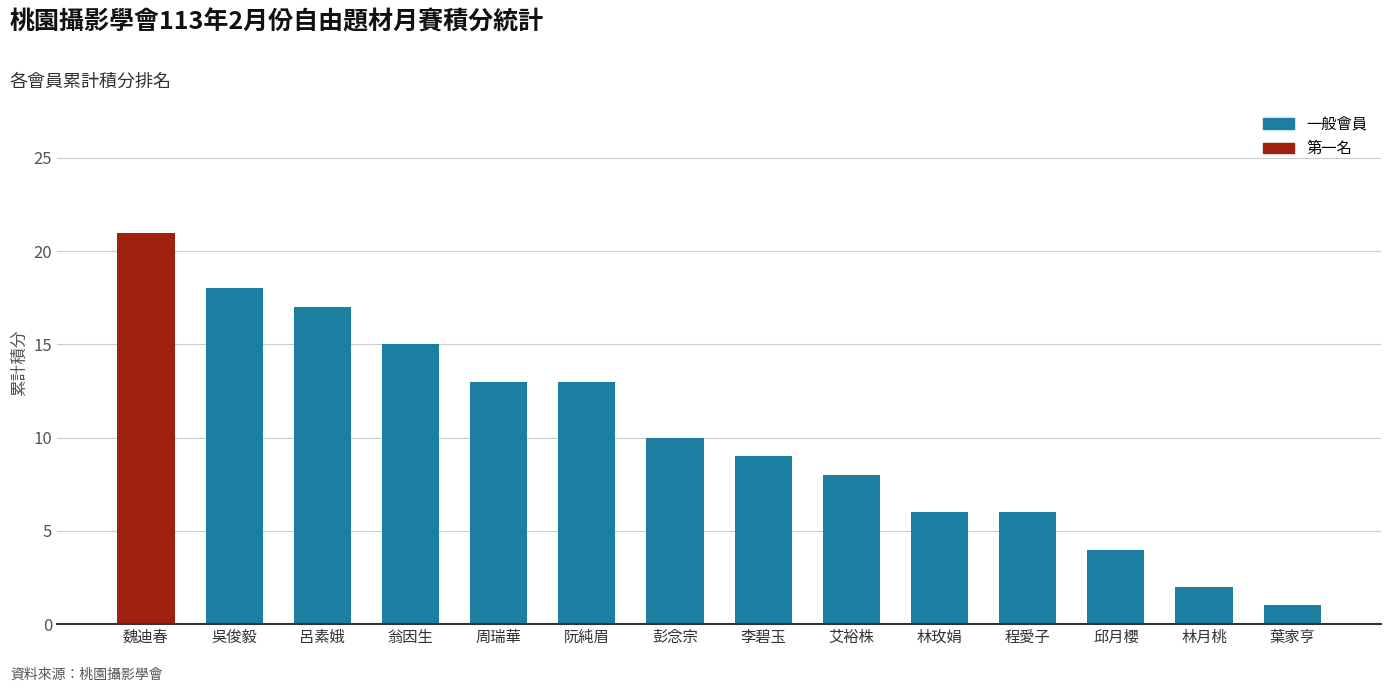

The value at 艾裕株 is 8. True or false?

True